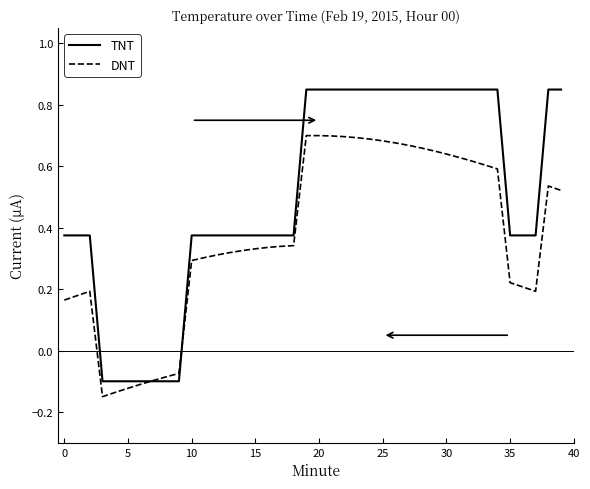

Which series has the widest spread of values?

TNT